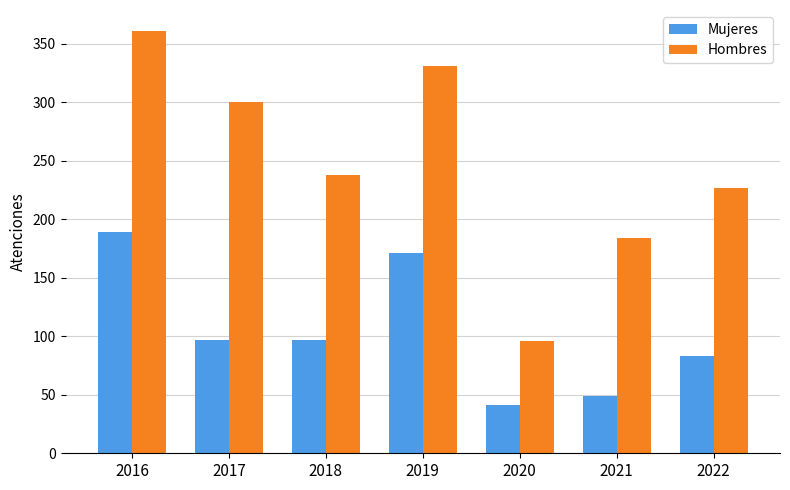

How many data points in Hombres are less than 238?

3